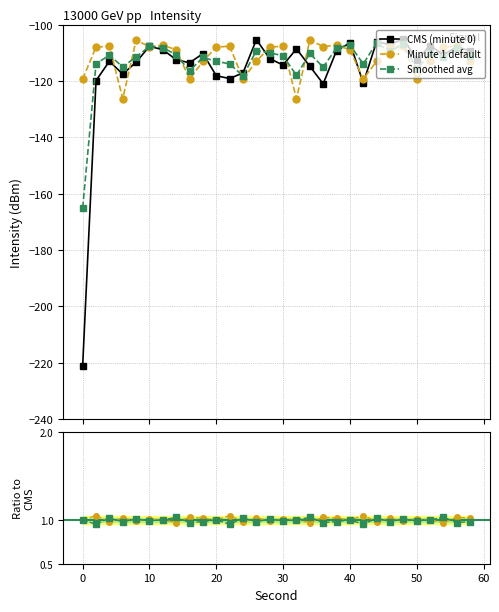

Reading right to left, list all the values displayed in this chart.

intensity(dBm): -109.3	-107.8	-110.7	-107.4	-112.5	-104.9	-107.1	-106.0	-120.7	-106.5	-109.2	-121.0	-114.7	-108.6	-114.3	-112.0	-105.3	-117.1	-119.1	-118.1	-110.3	-113.5	-112.4	-108.9	-107.7	-113.3	-117.5	-113.0	-119.8	-221.0
minute 1 intensity: -113.0	-107.6	-108.0	-113.0	-119.3	-107.6	-108.0	-113.0	-119.3	-108.9	-107.3	-107.7	-105.5	-126.2	-107.6	-108.0	-113.0	-119.3	-107.6	-108.0	-113.0	-119.3	-108.9	-107.3	-107.7	-105.5	-126.2	-107.6	-108.0	-119.3
smoothed avg: -111.2	-108.3	-111.5	-110.2	-115.8	-106.7	-109.5	-106.4	-113.9	-107.2	-108.2	-115.1	-110.2	-118.0	-111.0	-110.0	-109.2	-118.2	-113.9	-113.0	-111.6	-116.4	-110.7	-108.1	-107.7	-111.4	-115.0	-110.8	-113.9	-165.0